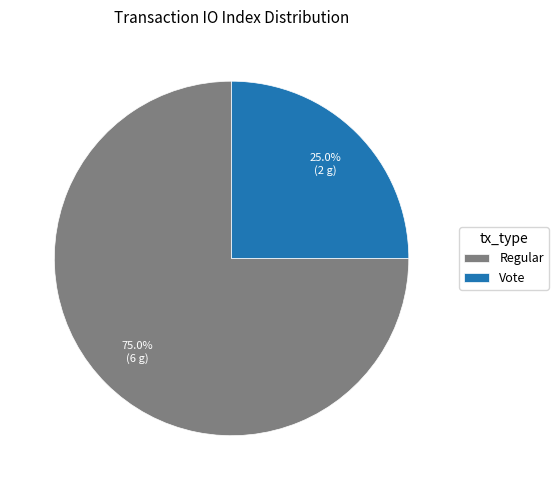

To the nearest percent, what is the average slice percentage?

50%